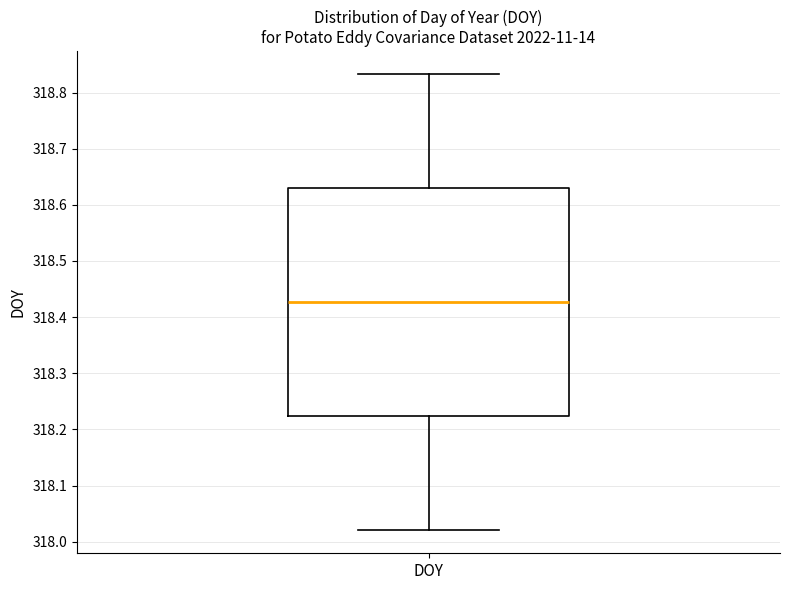

Where does the lower whisker of the box for DOY end on the y-axis? The values are not printed on the chart, so give them approximately, as read against the axis.

318.02